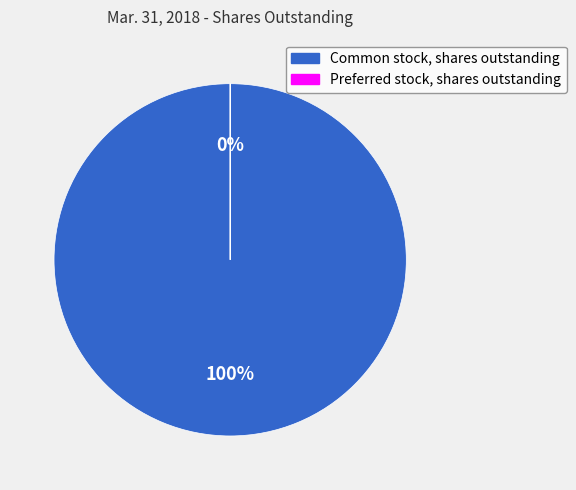

Which slice is the smallest?

Preferred stock, shares outstanding